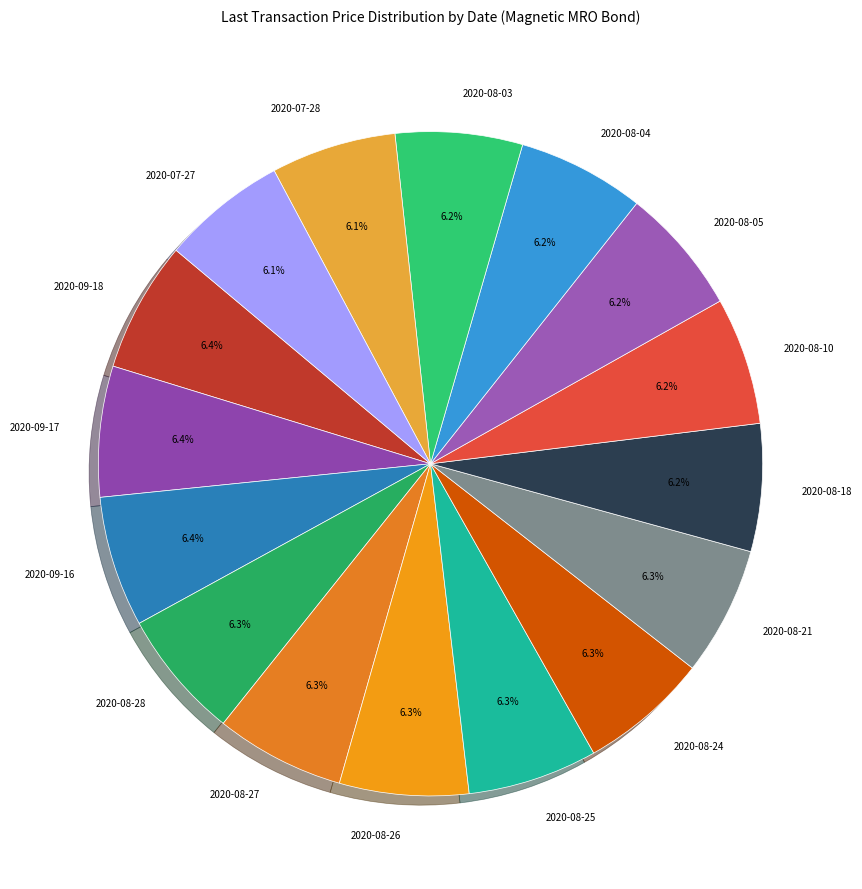

Does 2020-08-03 account for over 50% of the chart?

No